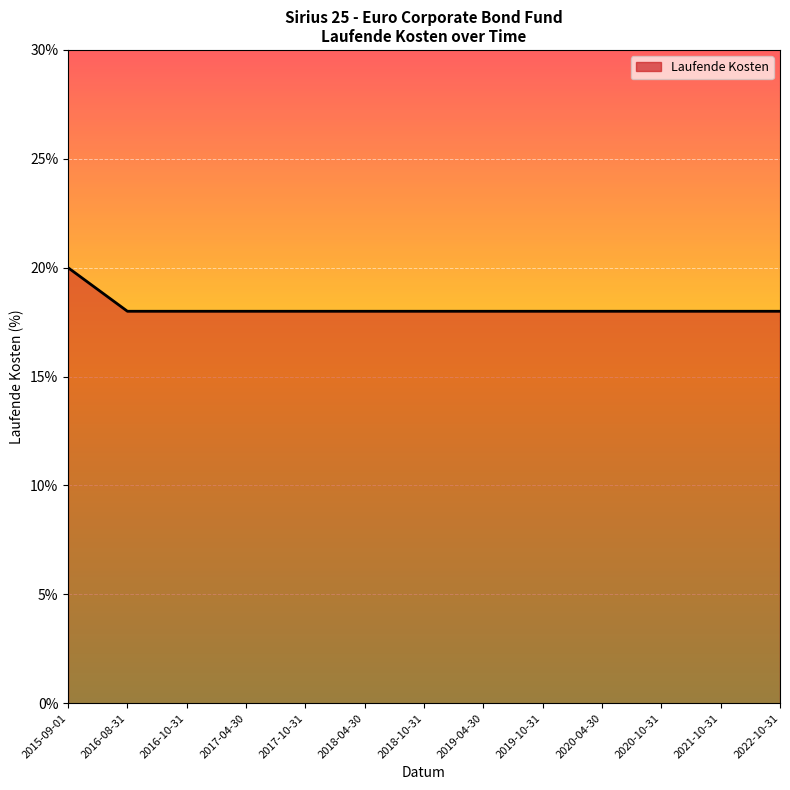

What is the average value?

0.2